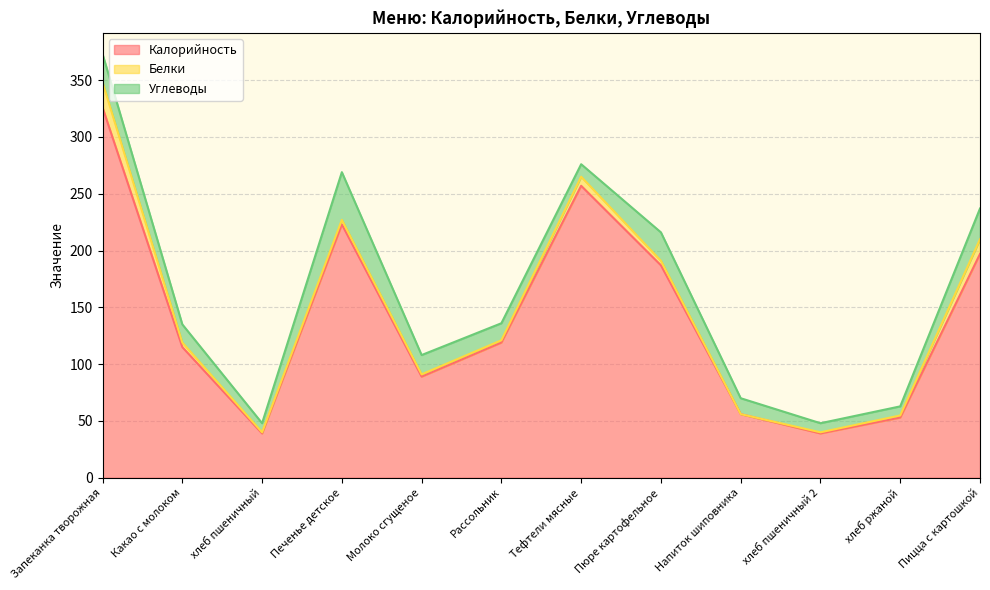

Where does the Белки series first go above 4?

Запеканка творожная